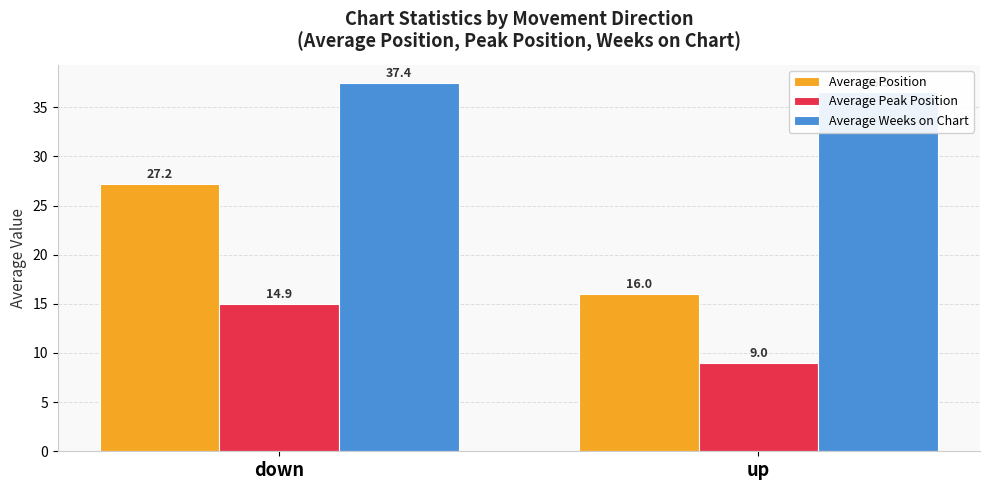

List the series in order of their peak value, highest first.

Average Weeks on Chart, Average Position, Average Peak Position